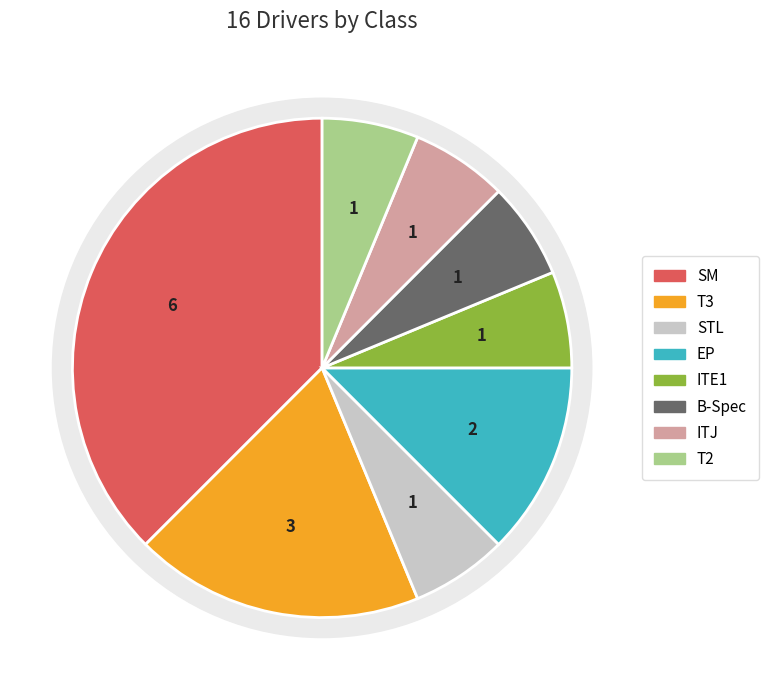

Rank the categories by value from lowest to highest.

STL, ITE1, B-Spec, ITJ, T2, EP, T3, SM